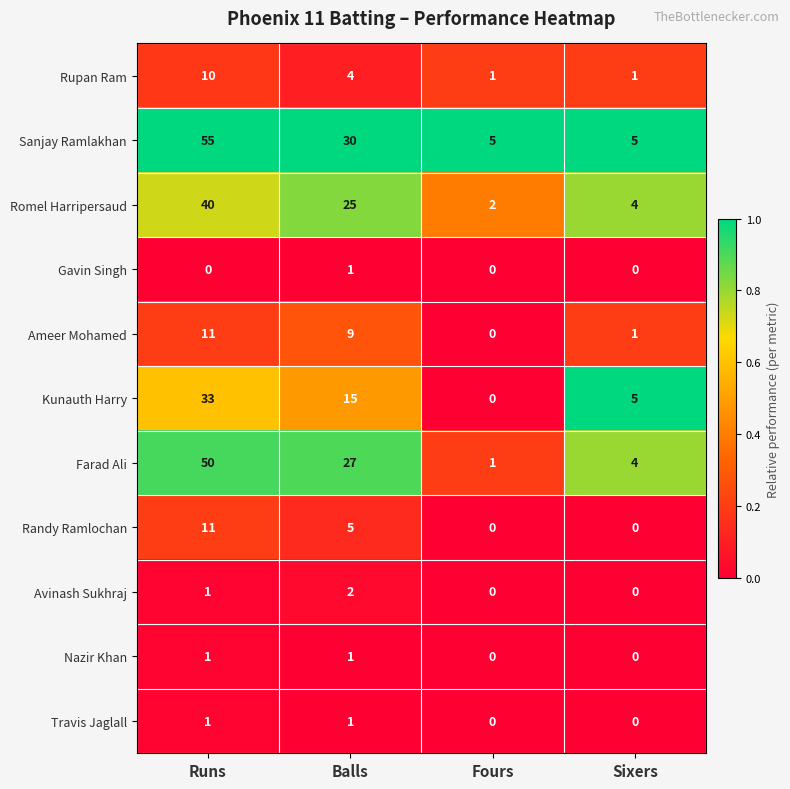

Which series changed the most between Runs and Fours?

Sanjay Ramlakhan